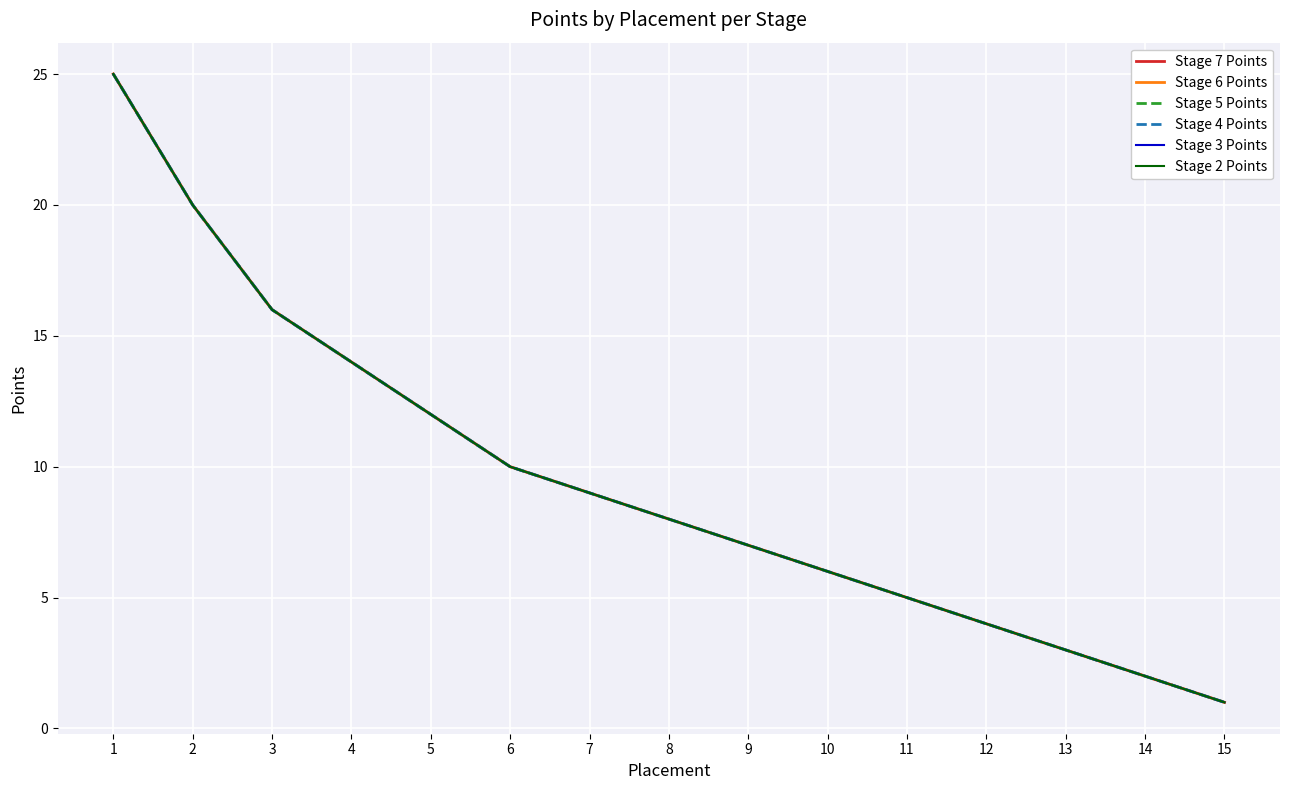

Does the chart display data point markers on the line(s)?

No